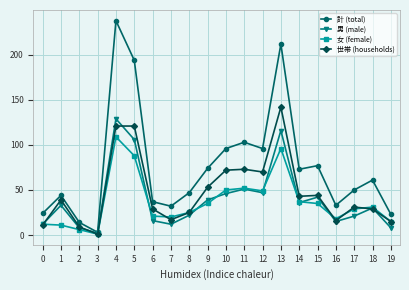

What is the difference between the maximum and minimum values in the 計 (total) series?

235